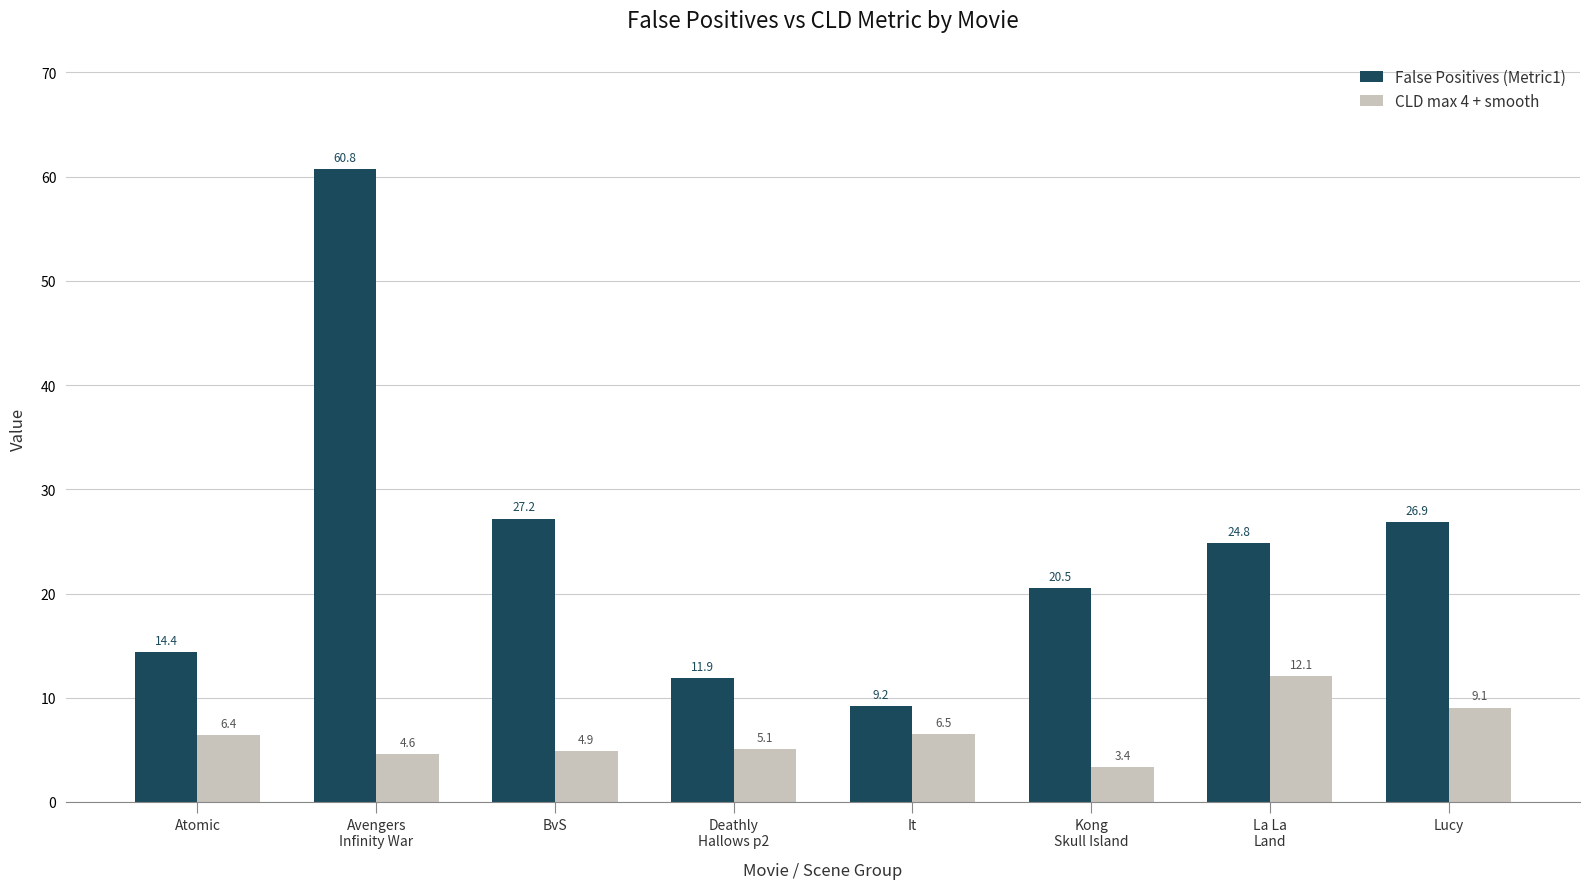

List the series in order of their peak value, highest first.

False Positives (Metric1), CLD max 4 + smooth